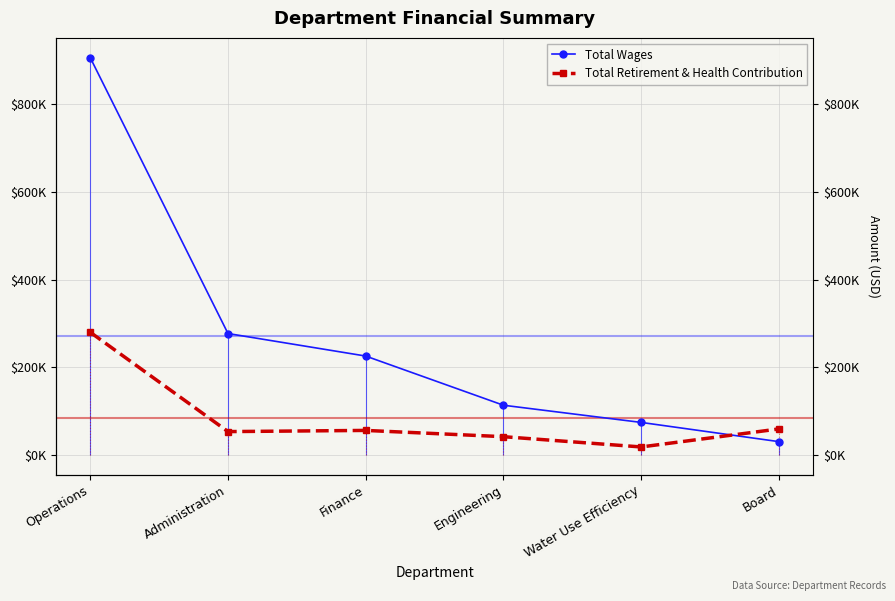

What is the label of the 6th point from the right?

Operations